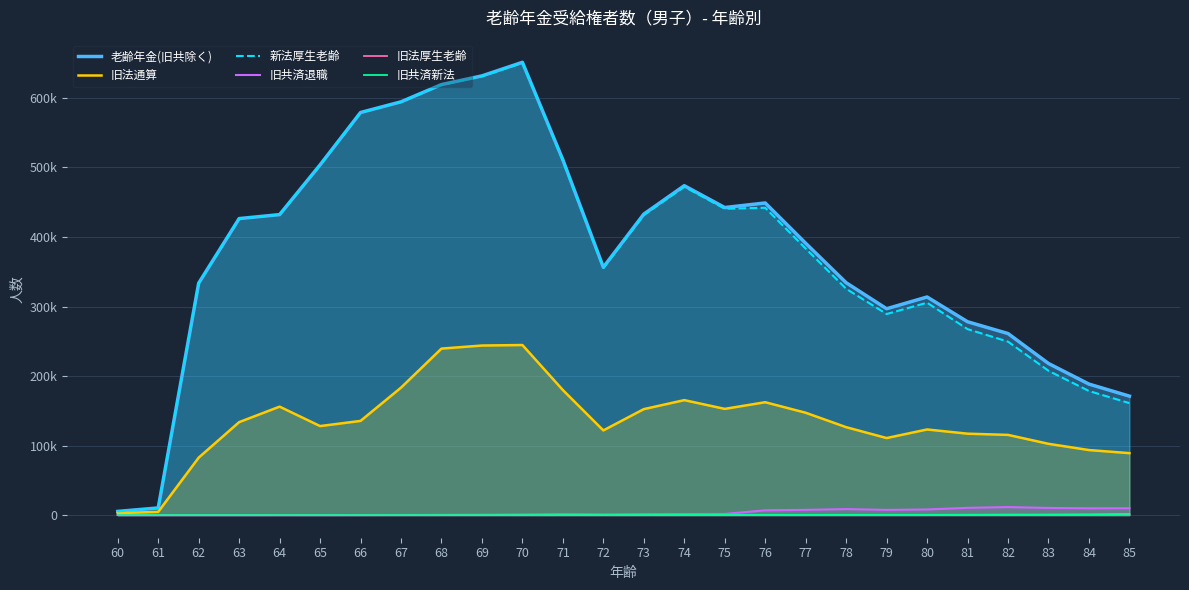

Is the value of 旧法厚生老齢 at 63 greater than the value of 新法厚生老齢 at 71?

No